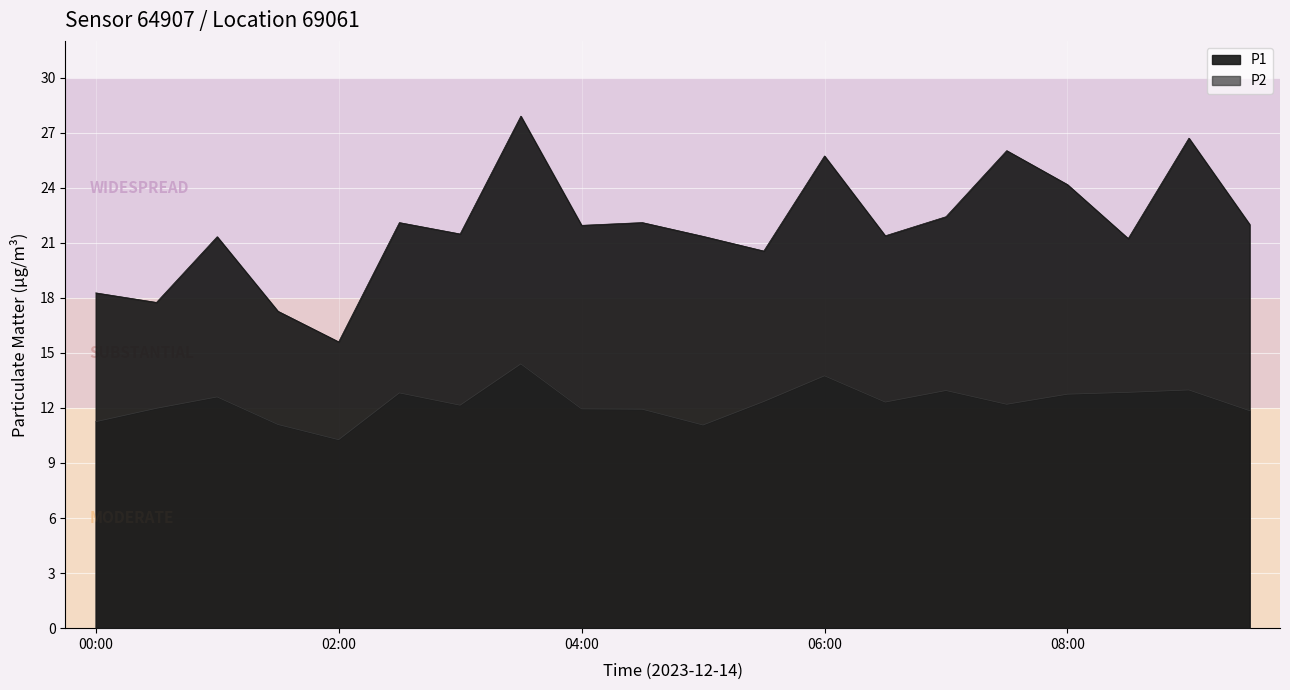

What is the minimum value for P2?

10.3